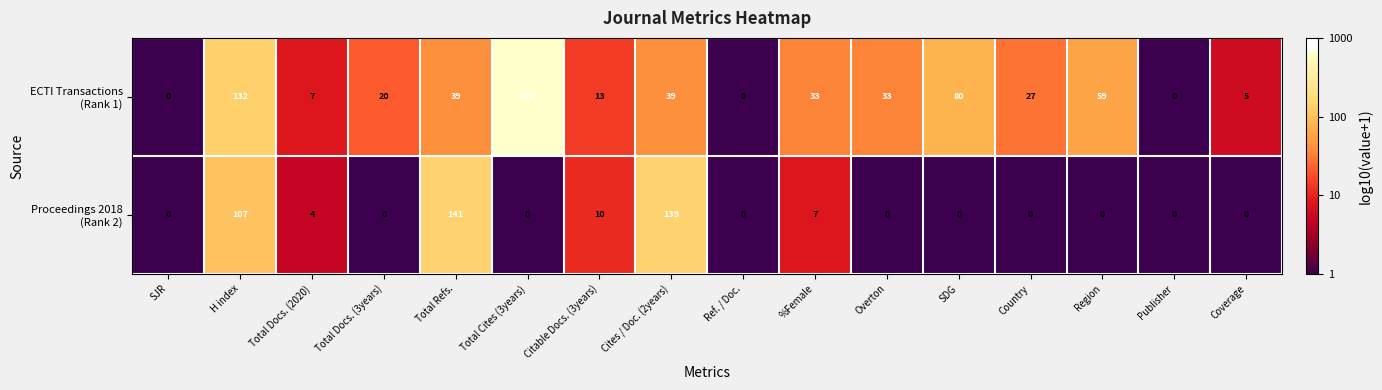

What is the maximum value shown in the chart?

676